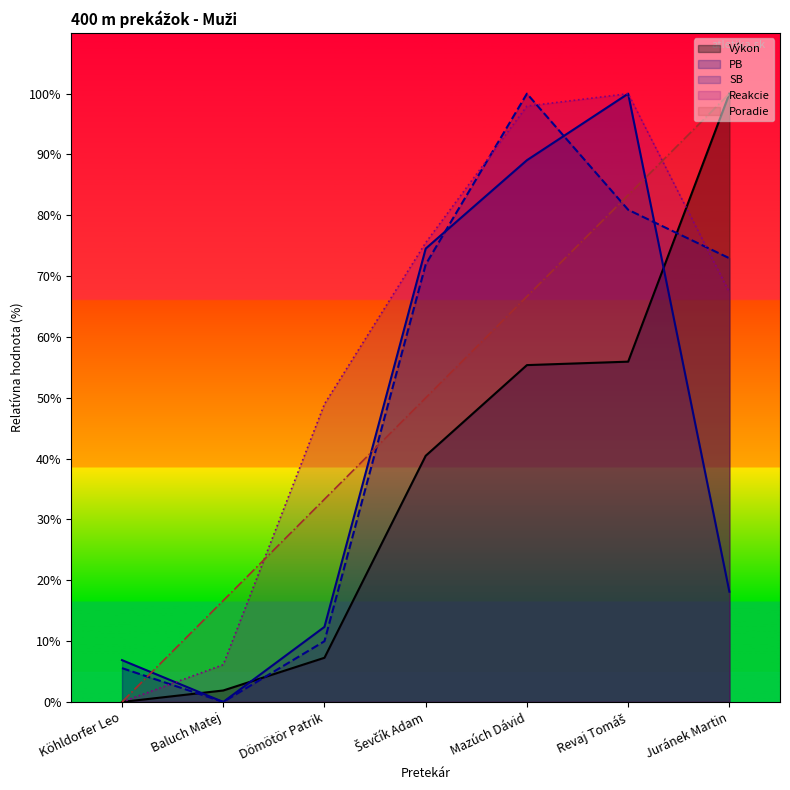

True or false: PB has a value of 67.7 at Revaj Tomáš.

False